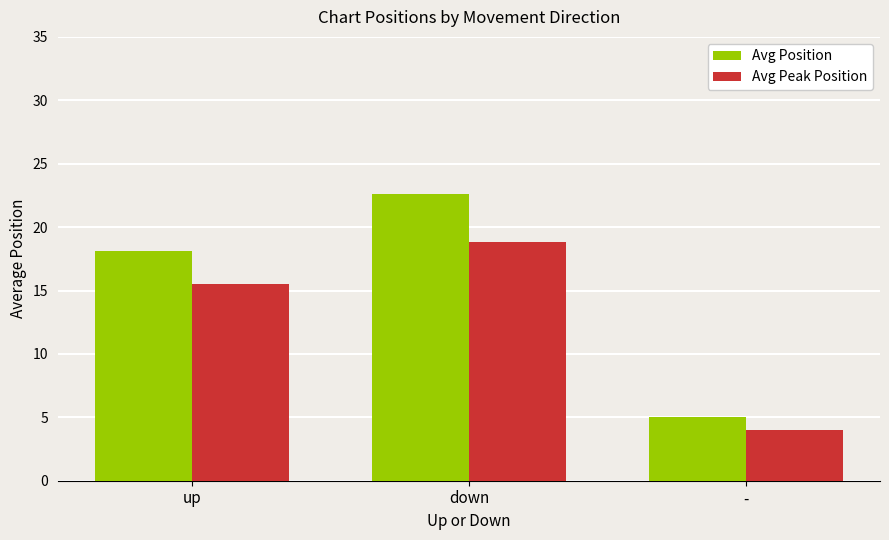

How many data points in Avg Peak Position are above 15?

2